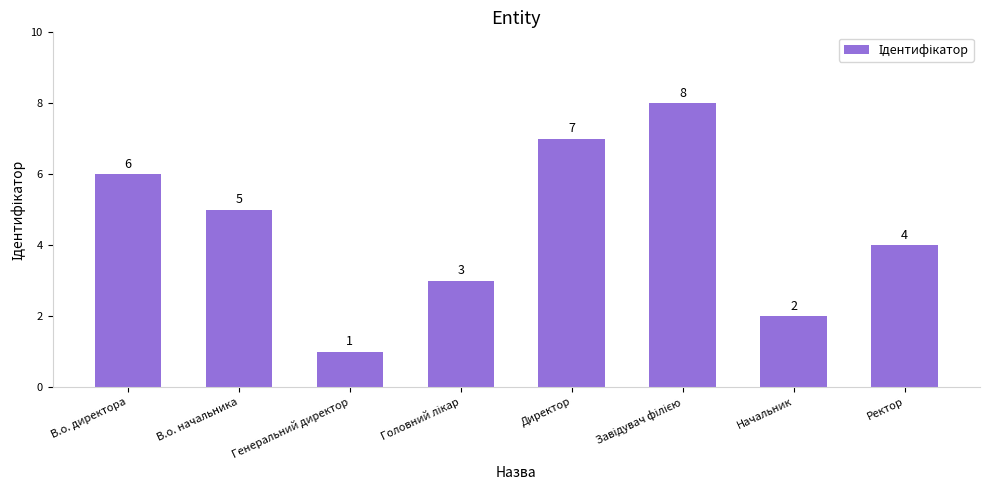

How many data points are less than 5?

4